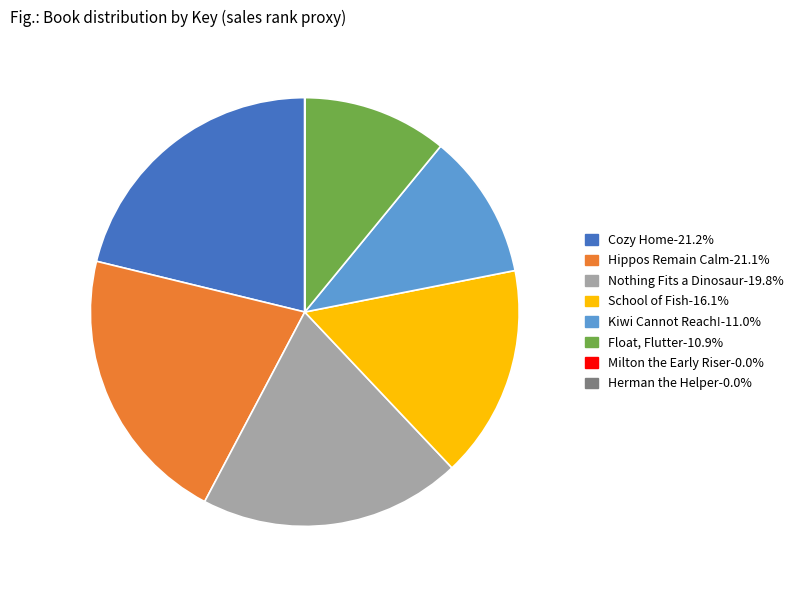

Which has a higher value, Hippos Remain Calm or Nothing Fits a Dinosaur?

Hippos Remain Calm